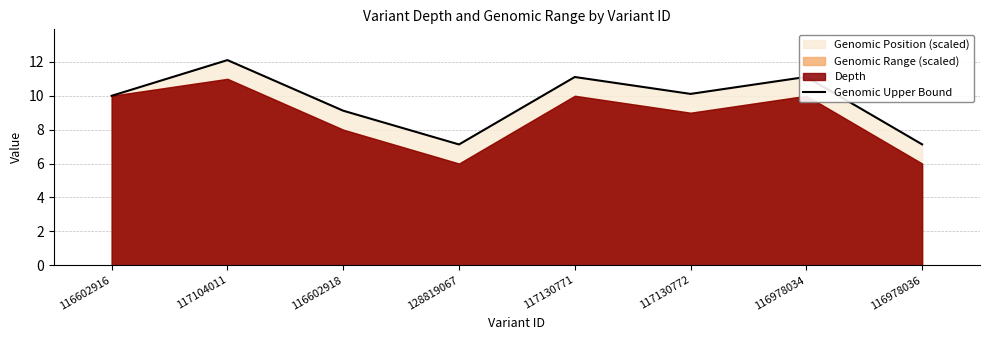

Reading right to left, list all the values displayed in this chart.

7.1	11.1	10.1	11.1	7.1	9.1	12.1	10.0